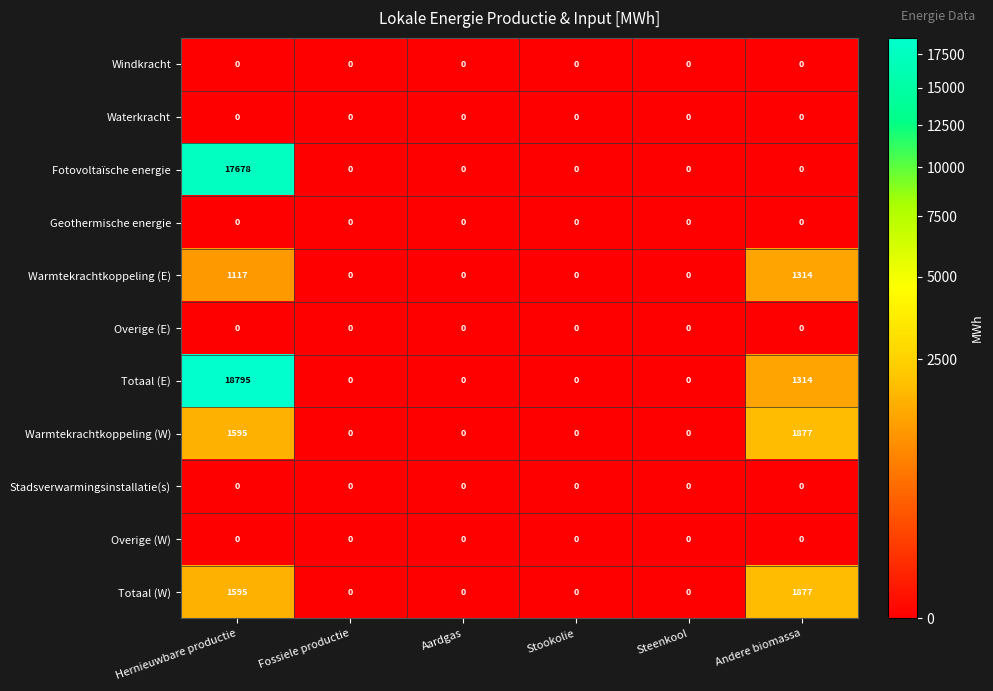

What is the total value across all series at Andere biomassa?

6382